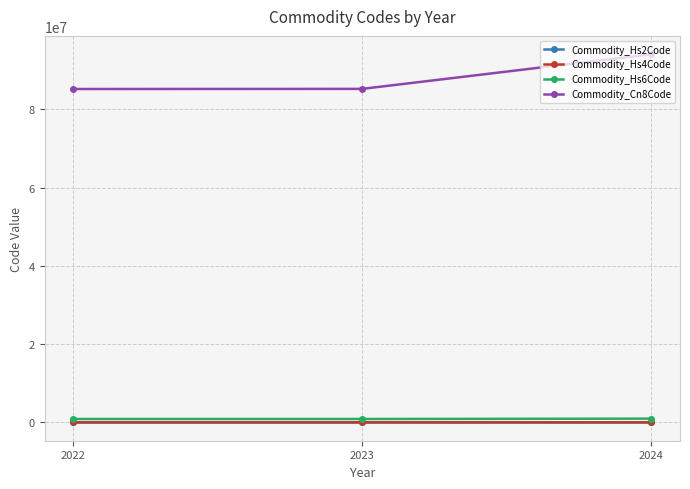

What is the highest value of the Commodity_Cn8Code series?

94054239.0